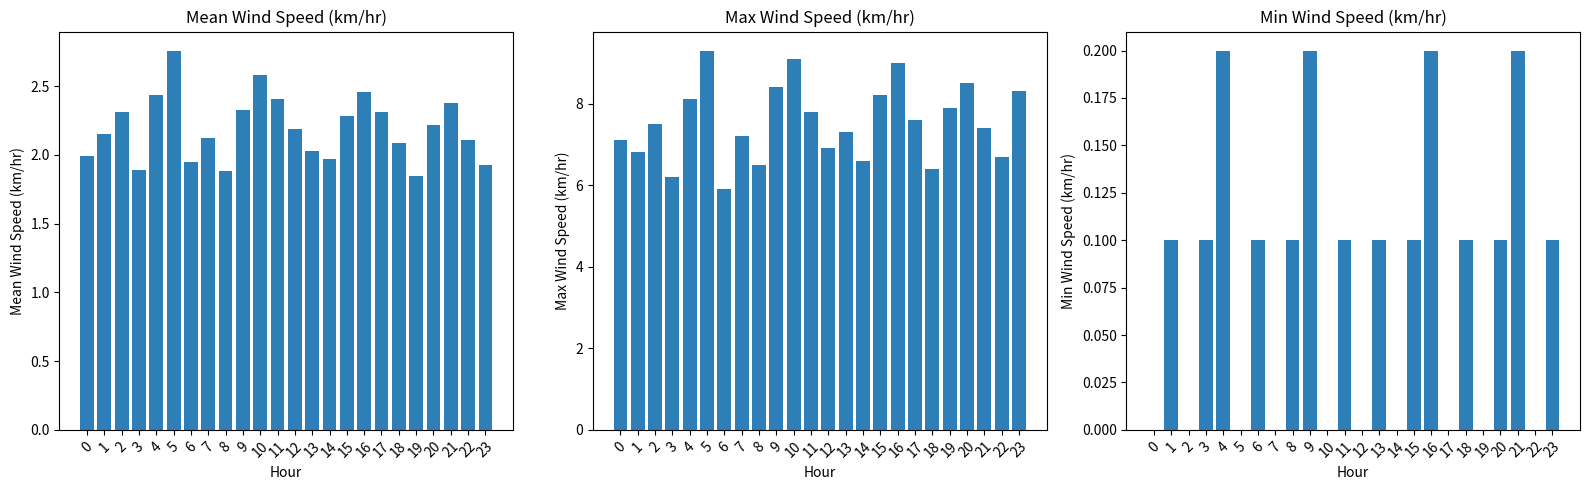

How many values in the Mean Wind Speed (km/hr) series exceed 2?

17